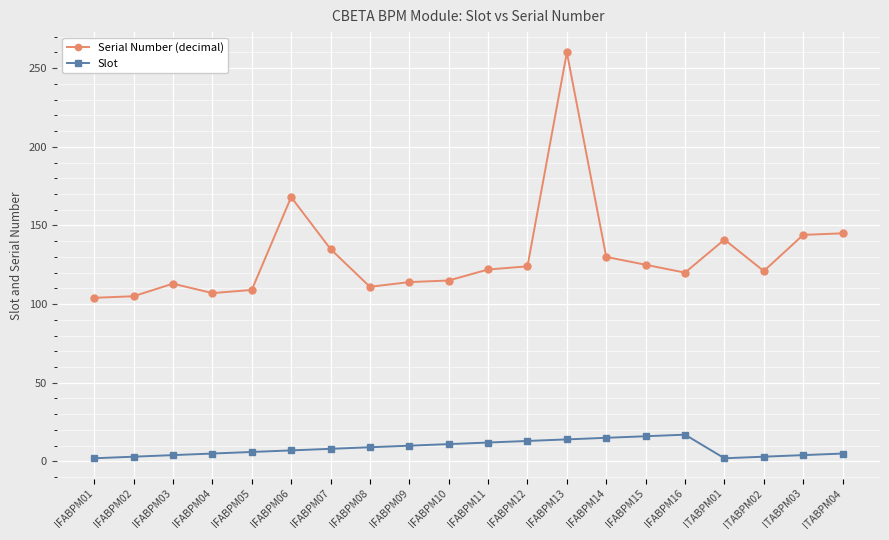

What is the difference between the maximum and second lowest values in the Serial Number (decimal) series?

155